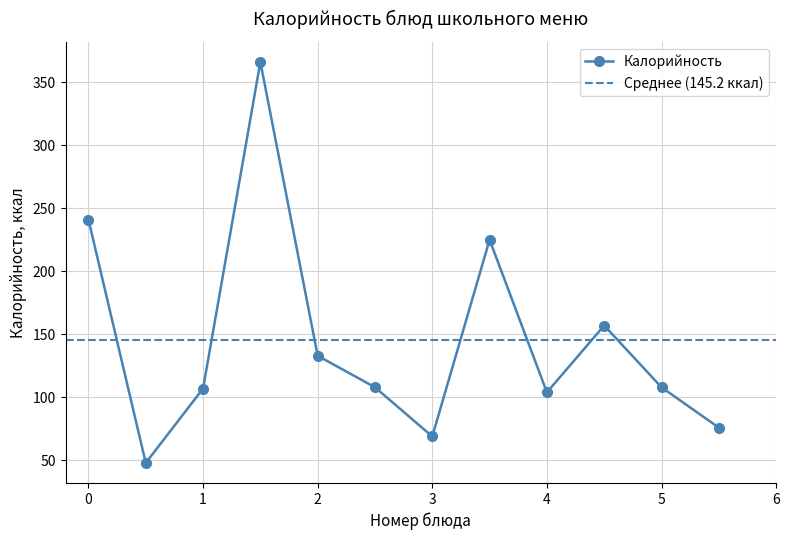

What is the minimum value for Калорийность?

48